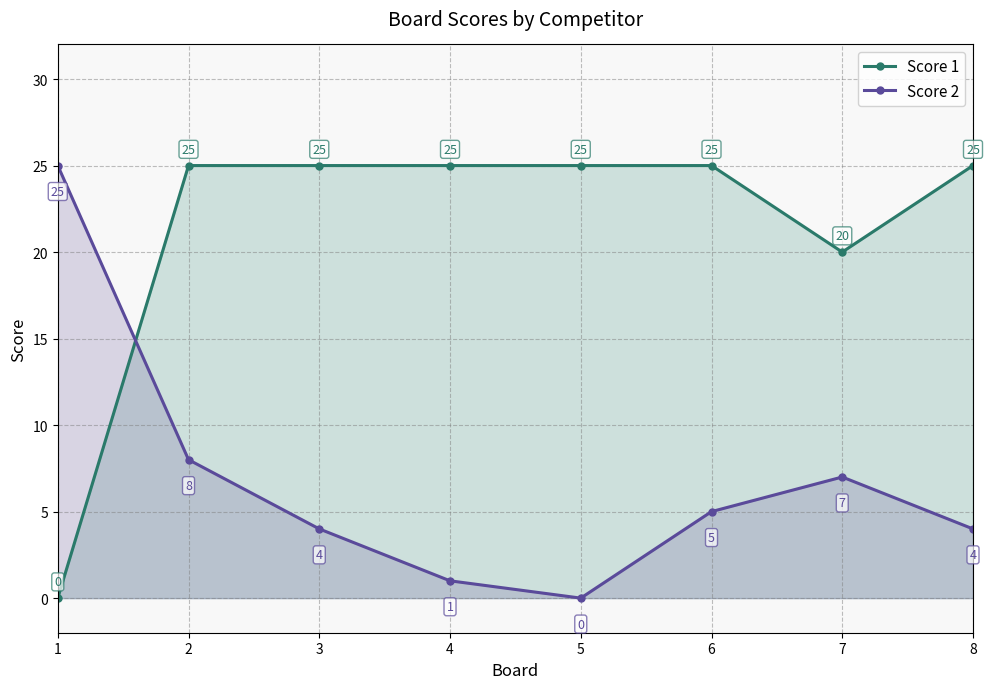

Rank the series at 2 from highest to lowest value.

Score 1, Score 2